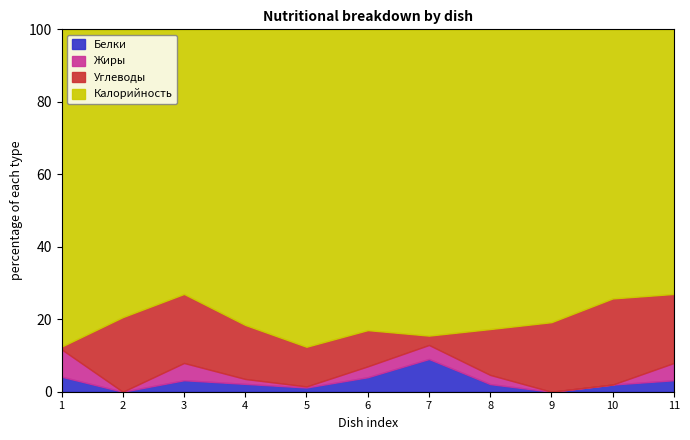

What is the highest value of the Белки series?

9.0